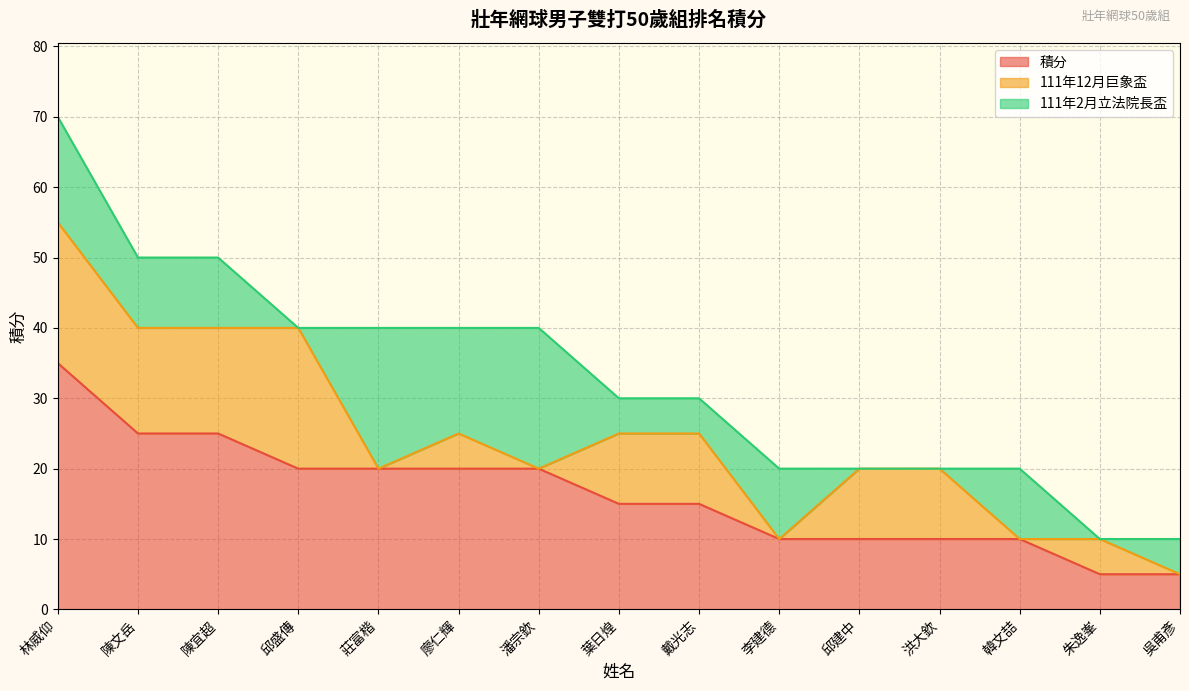

How many values in the 積分 series are below 15?

6